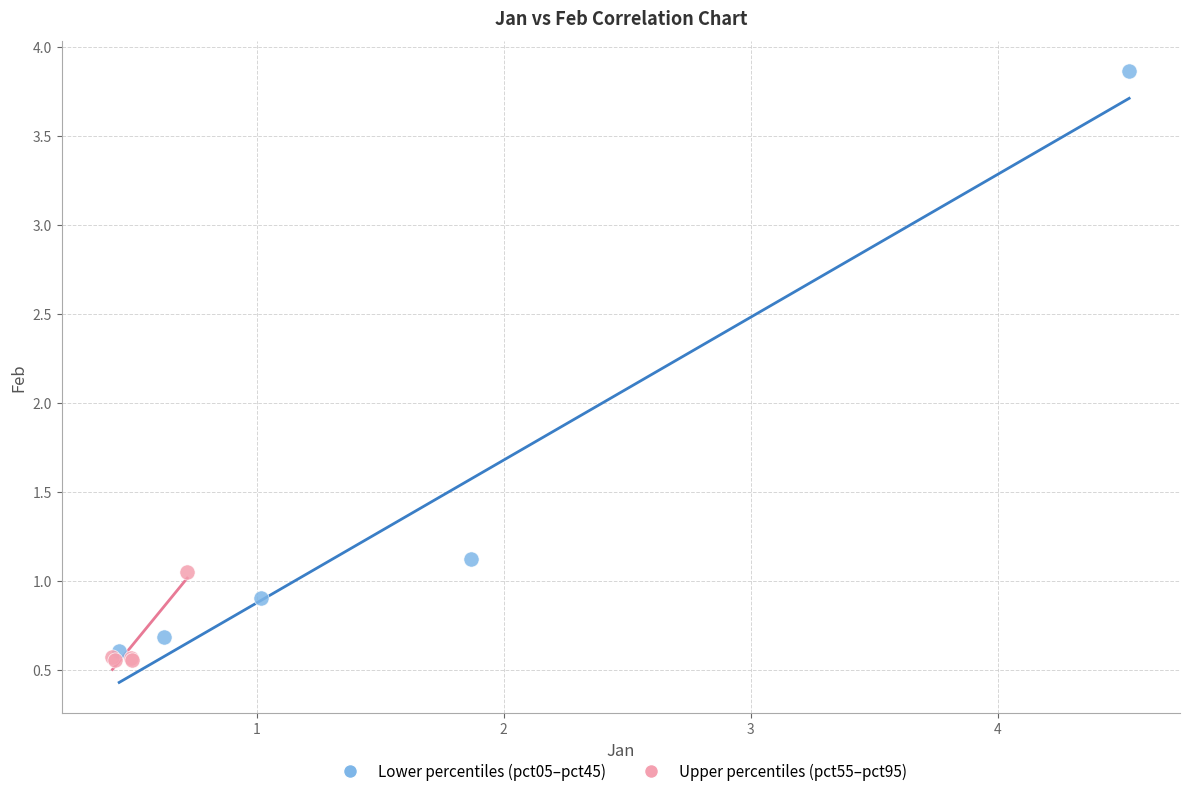

Which series has the largest Y range (max minus min)?

Lower percentiles (pct05–pct45)